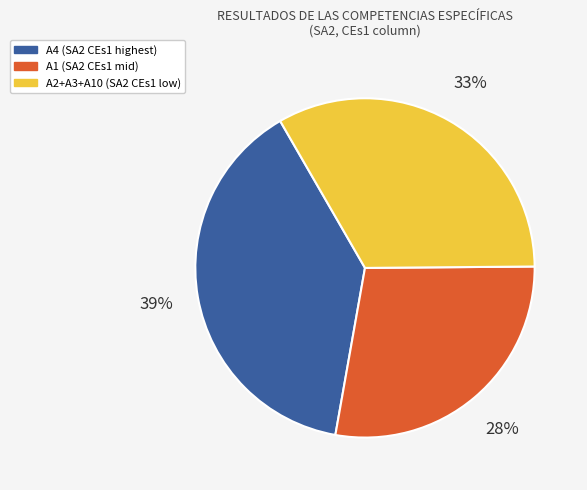

Is there a majority slice in this chart?

No